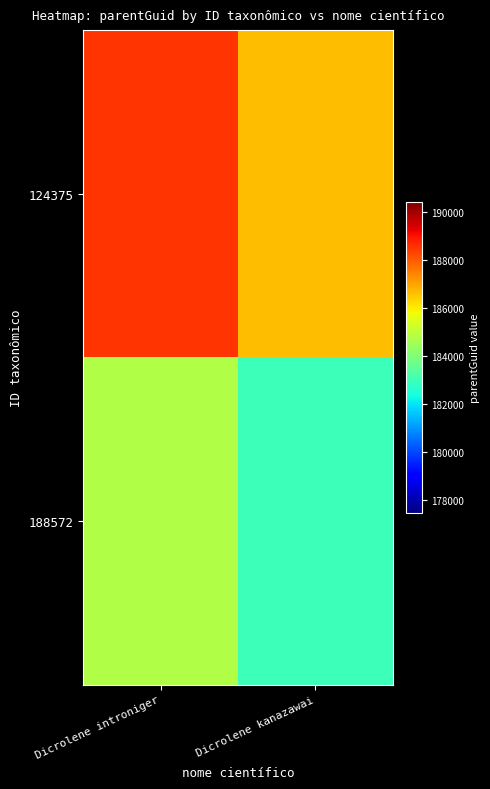

At Dicrolene kanazawai, list the series in order from smallest to largest.

188572, 124375